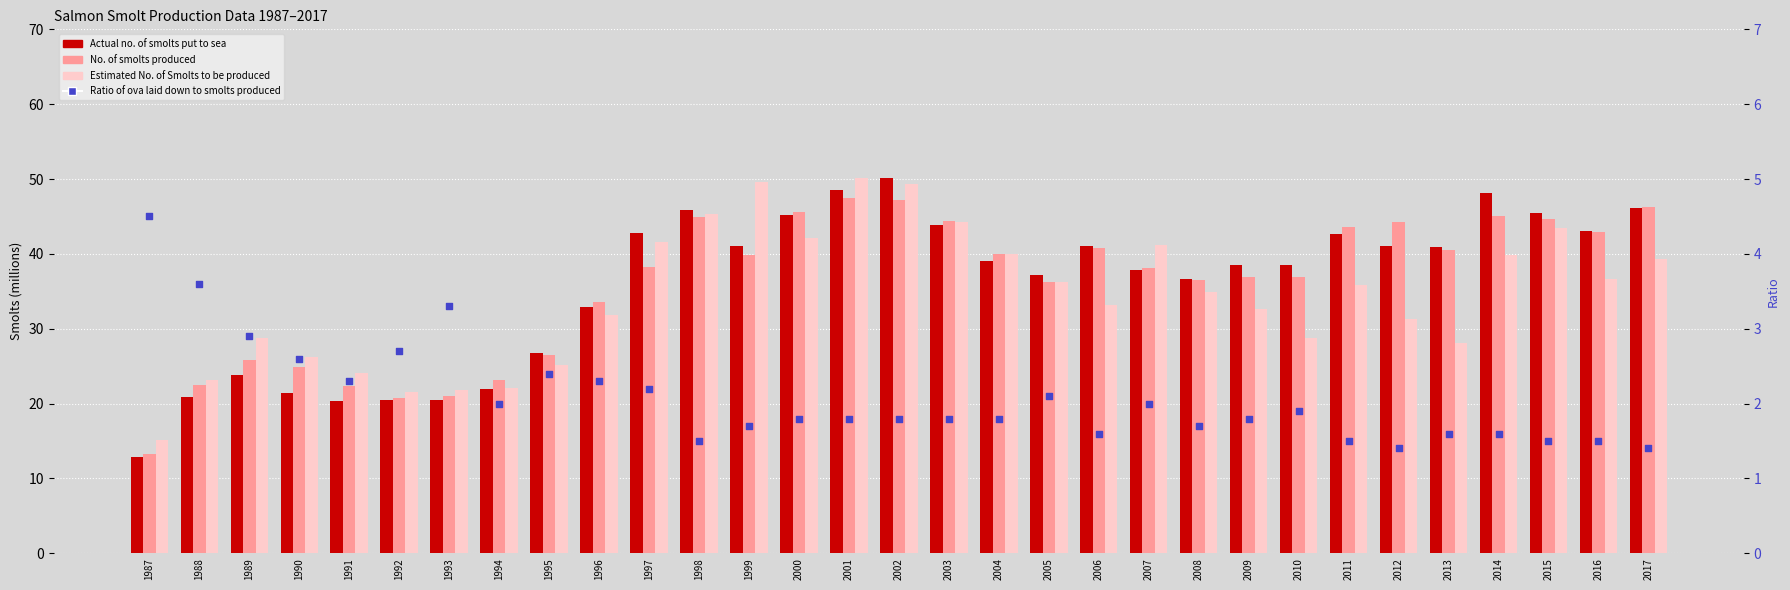

At how many categories does at least one series exceed 12?

31